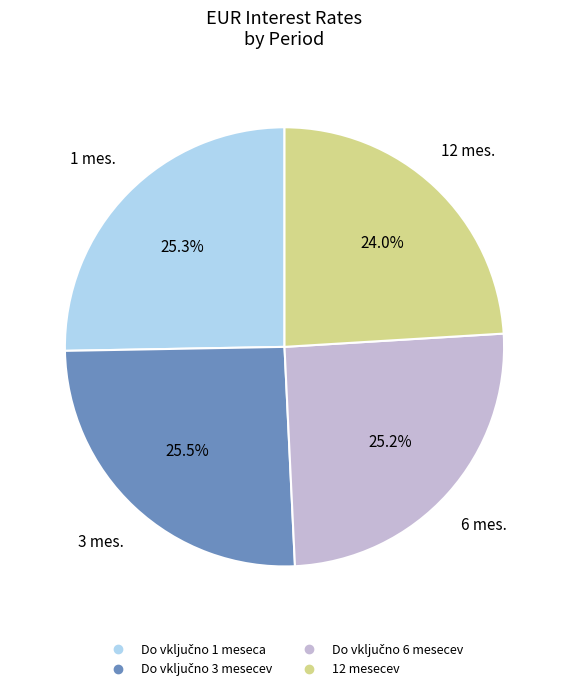

How much of the chart is everything except 12 mesecev?

76.0%